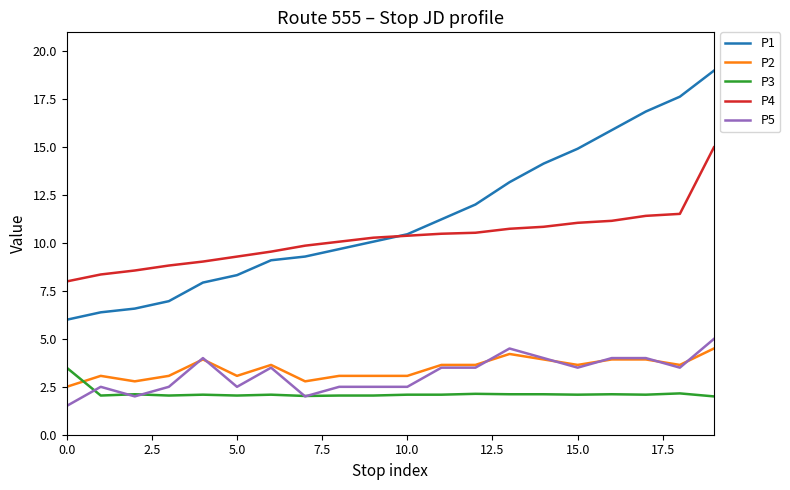

Which series has the largest range (max minus min)?

P1